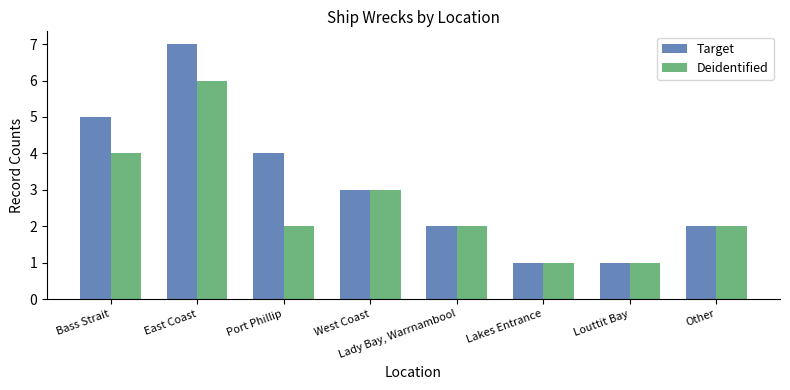

Rank the series by their average value, from highest to lowest.

Target, Deidentified